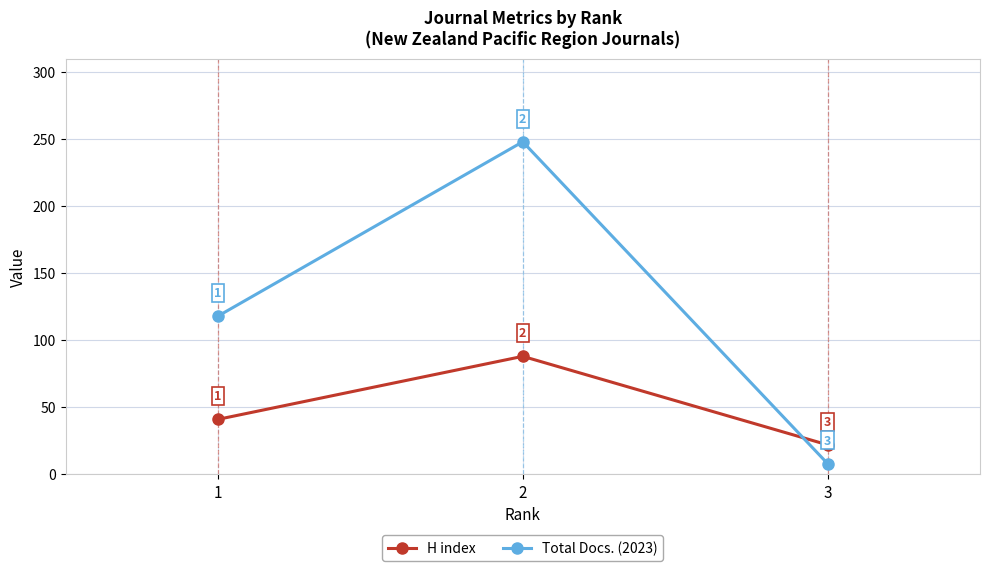

What is the difference between the highest and lowest values at 2?

160